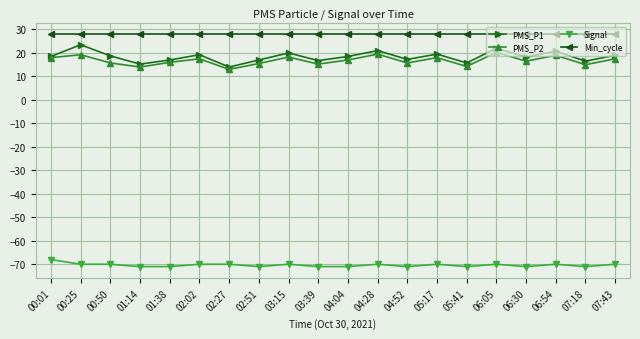

True or false: Signal has more than 2 points higher than both neighbors.

True